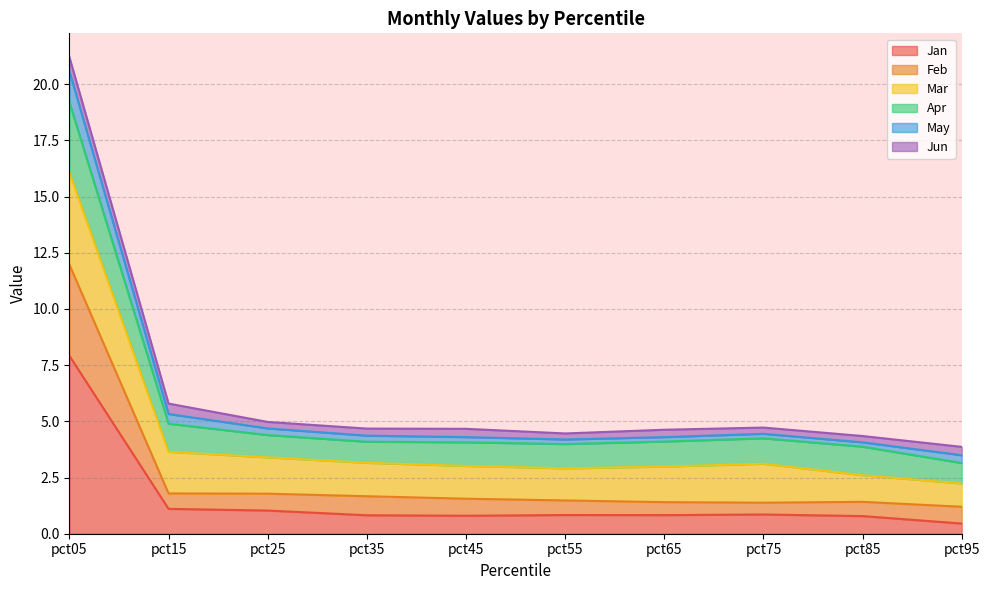

True or false: Apr and May cross at least once.

False